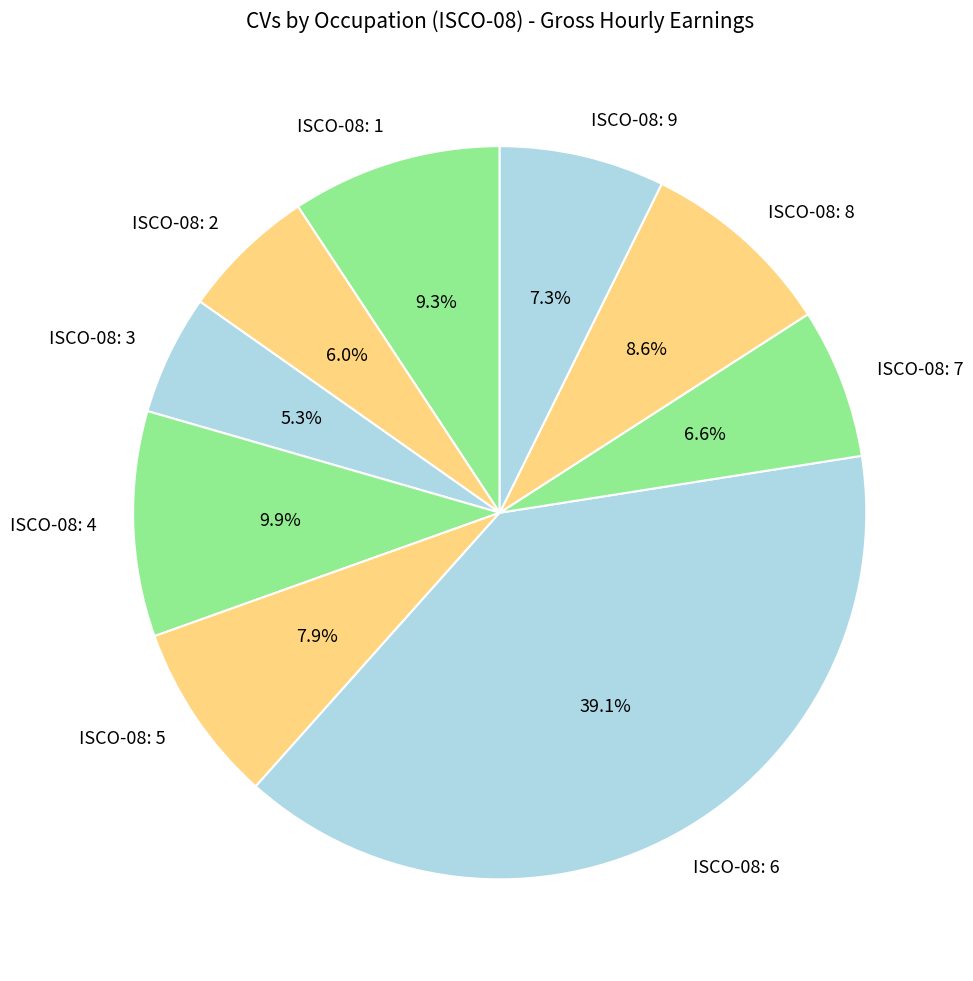

Rank the categories by value from lowest to highest.

ISCO-08: 3, ISCO-08: 2, ISCO-08: 7, ISCO-08: 9, ISCO-08: 5, ISCO-08: 8, ISCO-08: 1, ISCO-08: 4, ISCO-08: 6